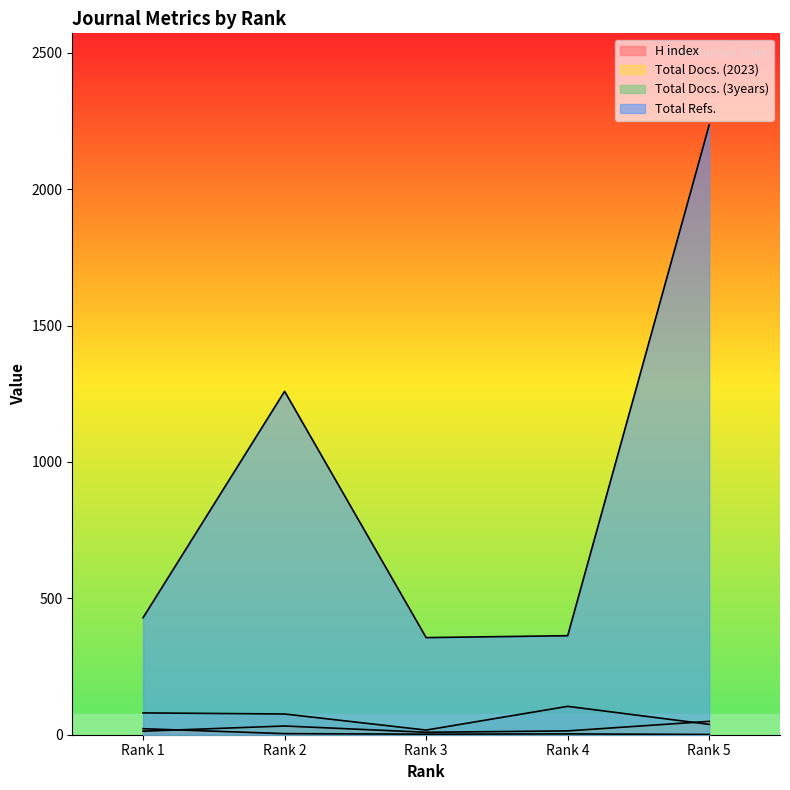

How many series are shown in this chart?

4